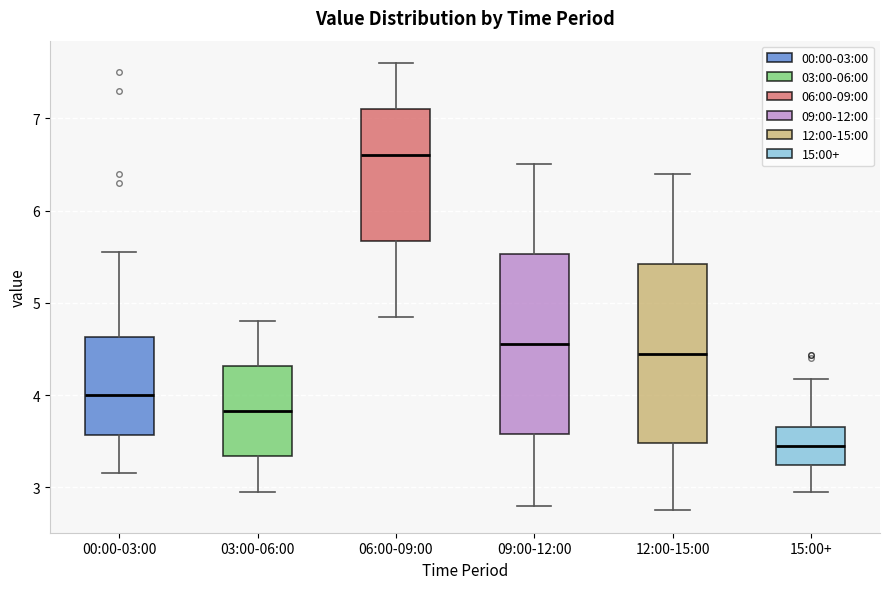

Which box has the highest median line?

06:00-09:00